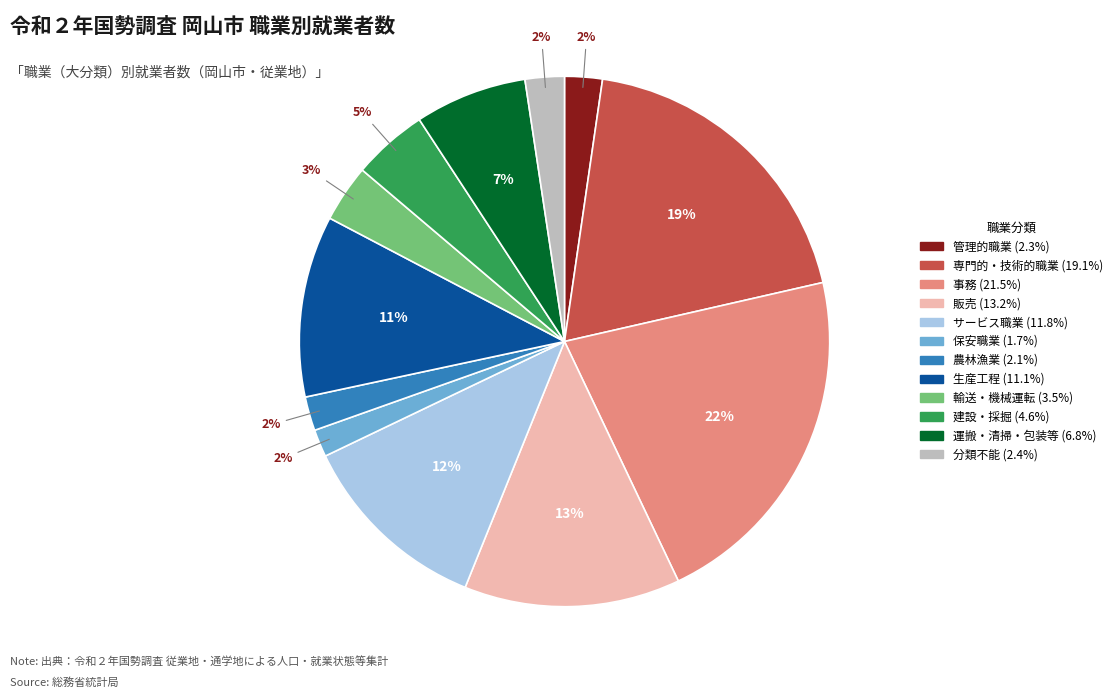

Is there a majority slice in this chart?

No